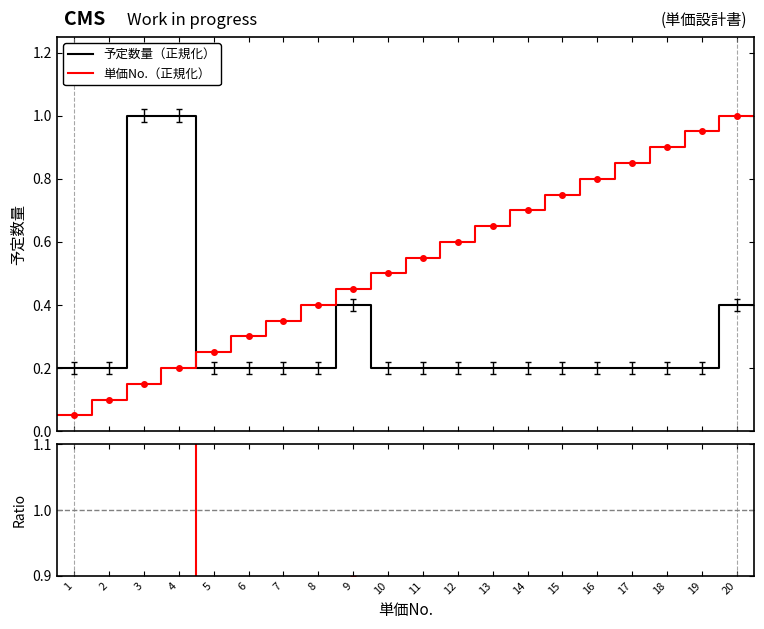

What is the highest value of the 予定数量（正規化） series?

1.0